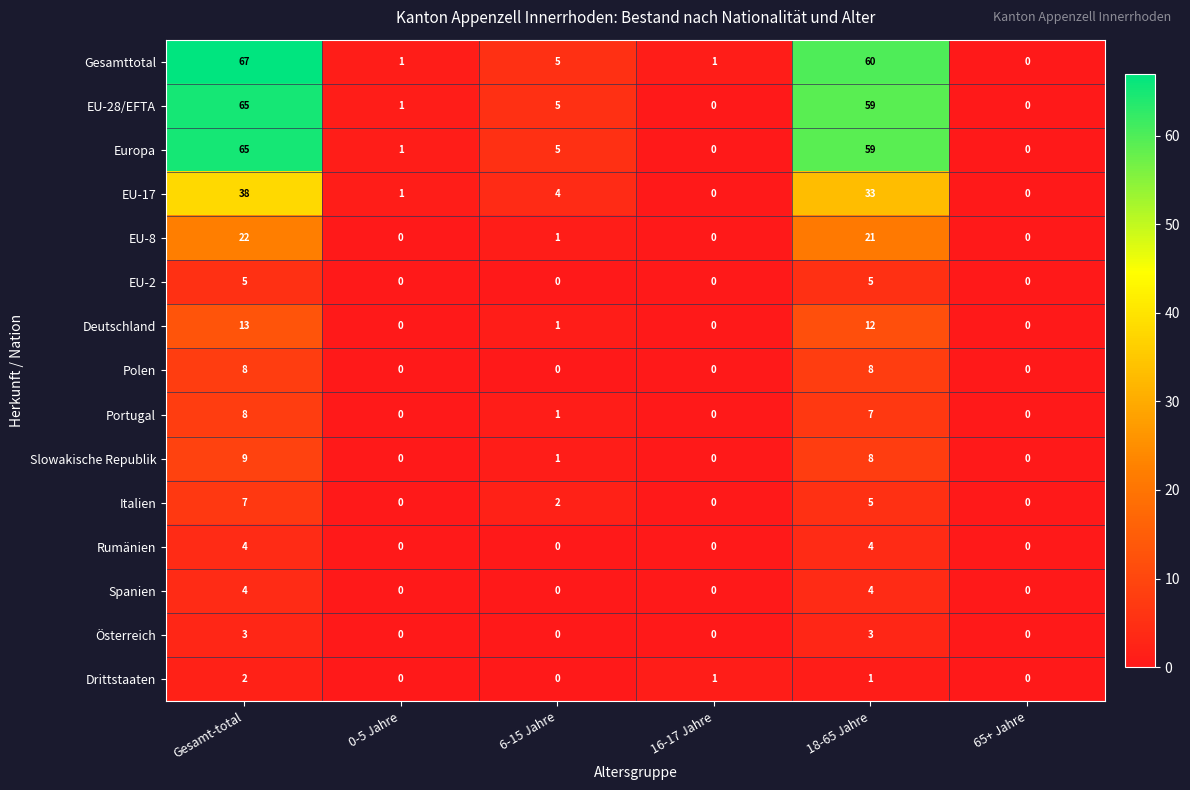

How many data points does each series have?

6